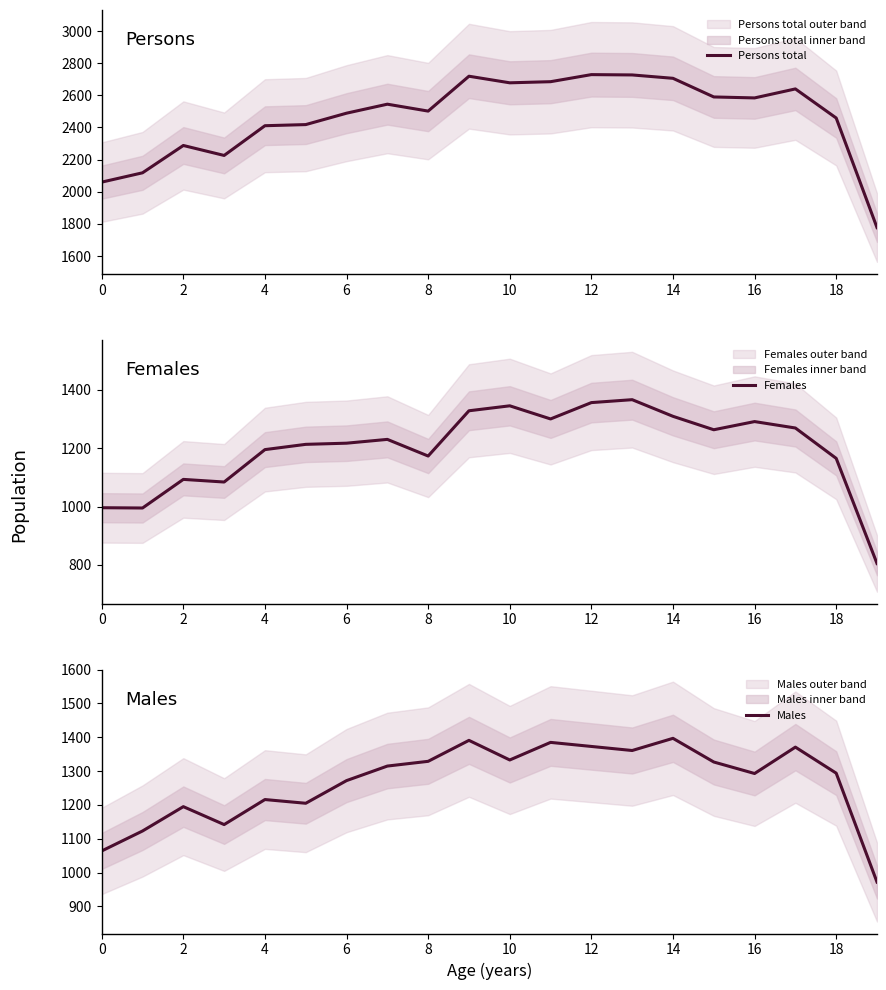

How many intersections are there between Males and Females?

6